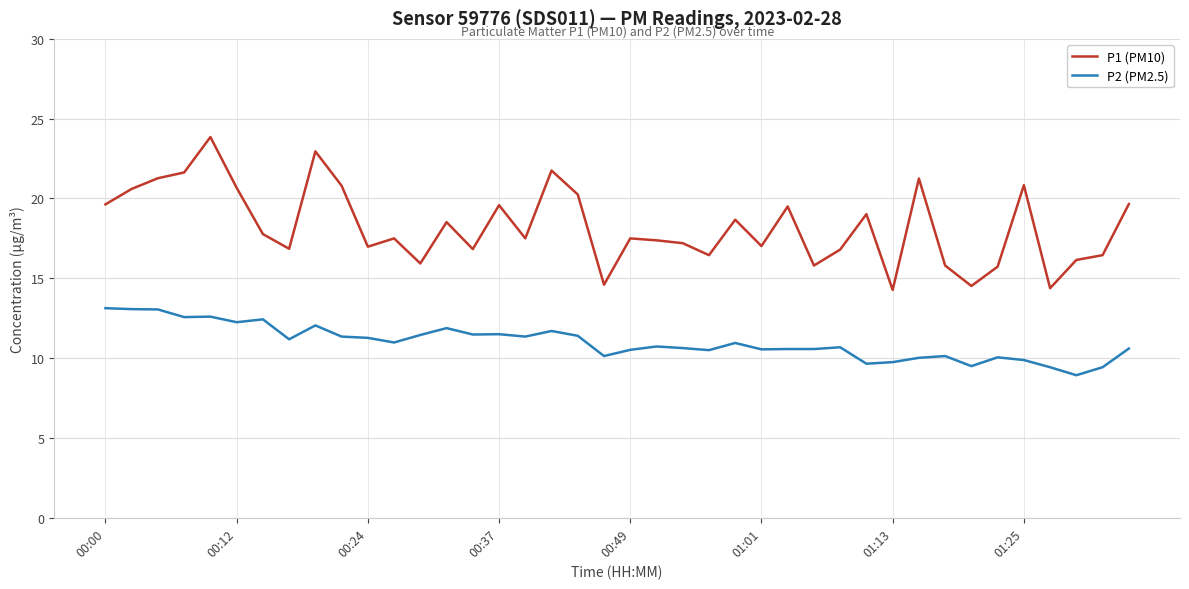

What is the difference between the maximum and minimum values in the P1 (PM10) series?

9.6